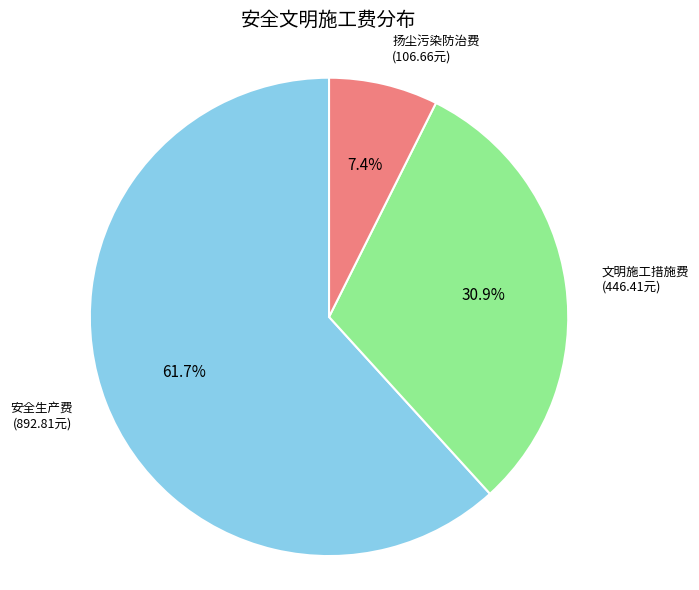

Is there a majority slice in this chart?

Yes